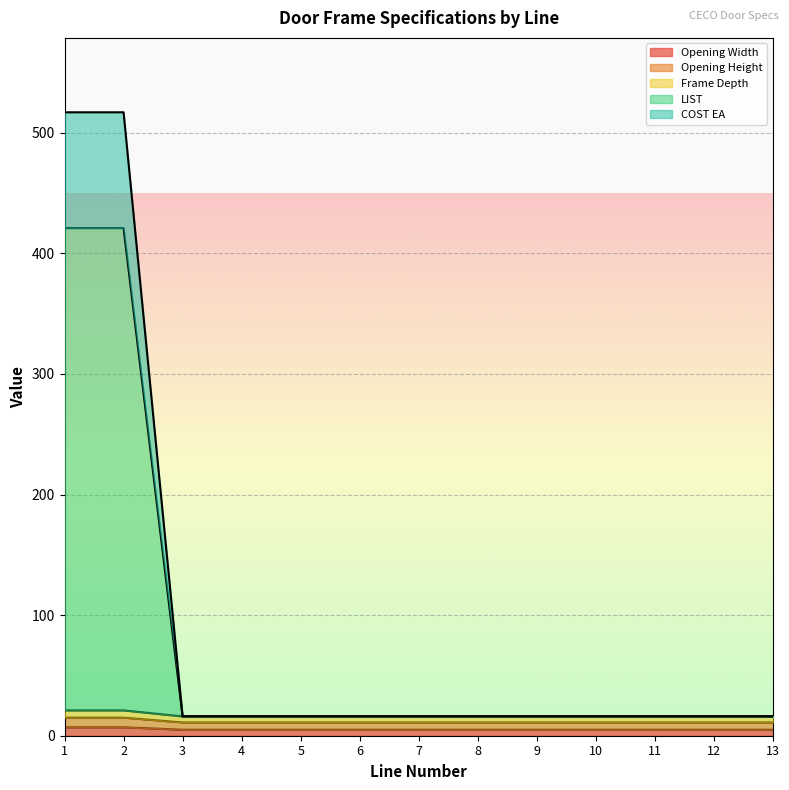

What is the approximate value of COST EA at 9?

16